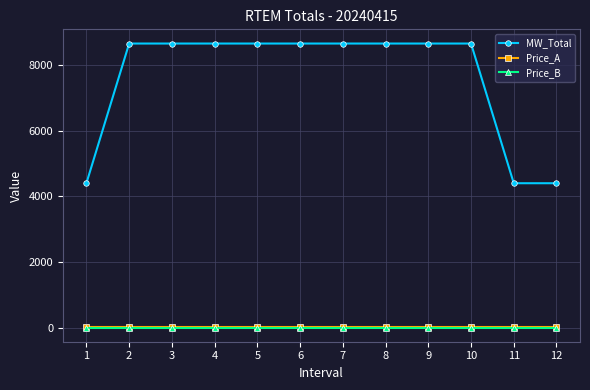

Reading left to right, extract all data points from this chart.

MW_Total: 1=4403.0	2=8647.0	3=8647.0	4=8647.0	5=8647.0	6=8647.0	7=8647.0	8=8647.0	9=8647.0	10=8647.0	11=4403.0	12=4403.0
Price_A: 1=31.8	2=31.8	3=31.8	4=31.8	5=31.8	6=31.8	7=31.8	8=31.8	9=31.8	10=31.8	11=31.8	12=31.8
Price_B: 1=19.2	2=19.2	3=19.2	4=19.2	5=19.2	6=19.2	7=19.2	8=19.2	9=19.2	10=19.2	11=19.2	12=19.2